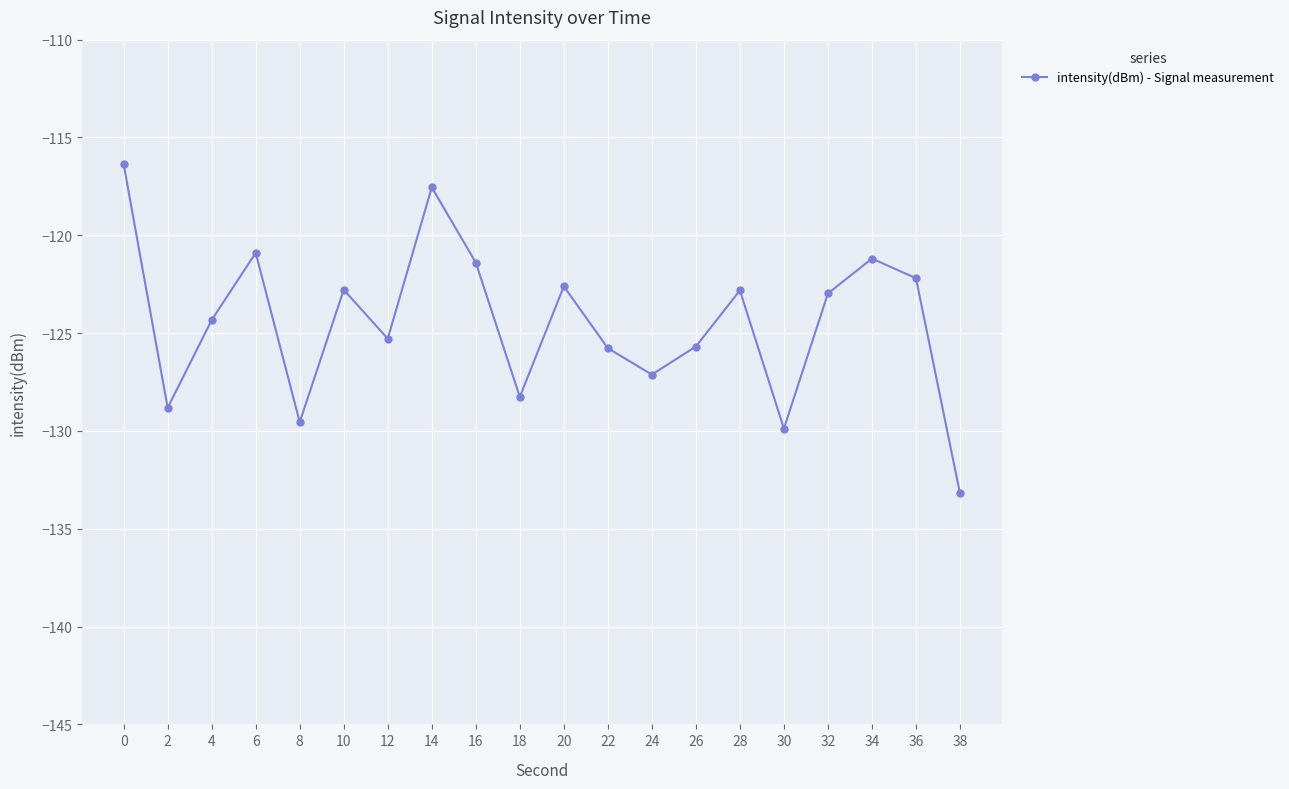

Which category has the lowest value across all series?

38